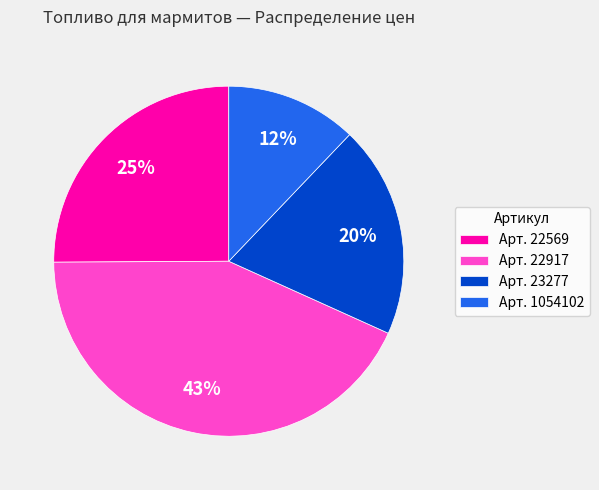

How many slices are in this pie chart?

4